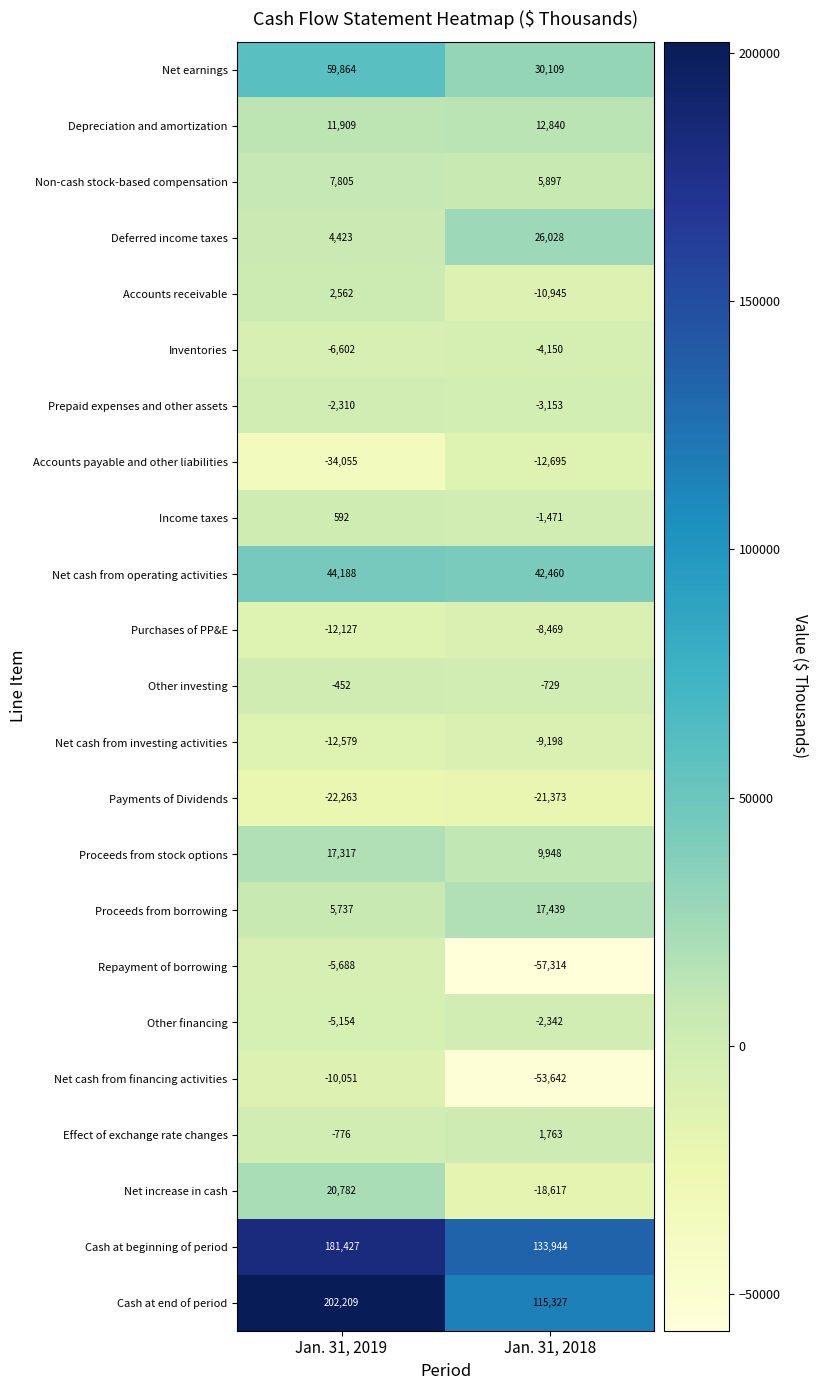

Read the Prepaid expenses and other assets value at Jan. 31, 2018.

-3153